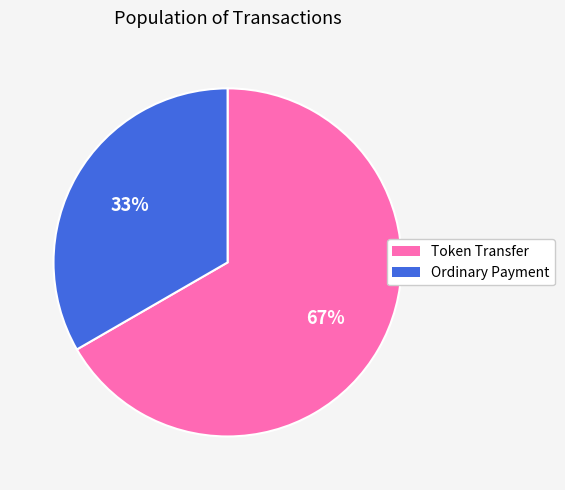

True or false: Token Transfer accounts for 67% of the total.

True